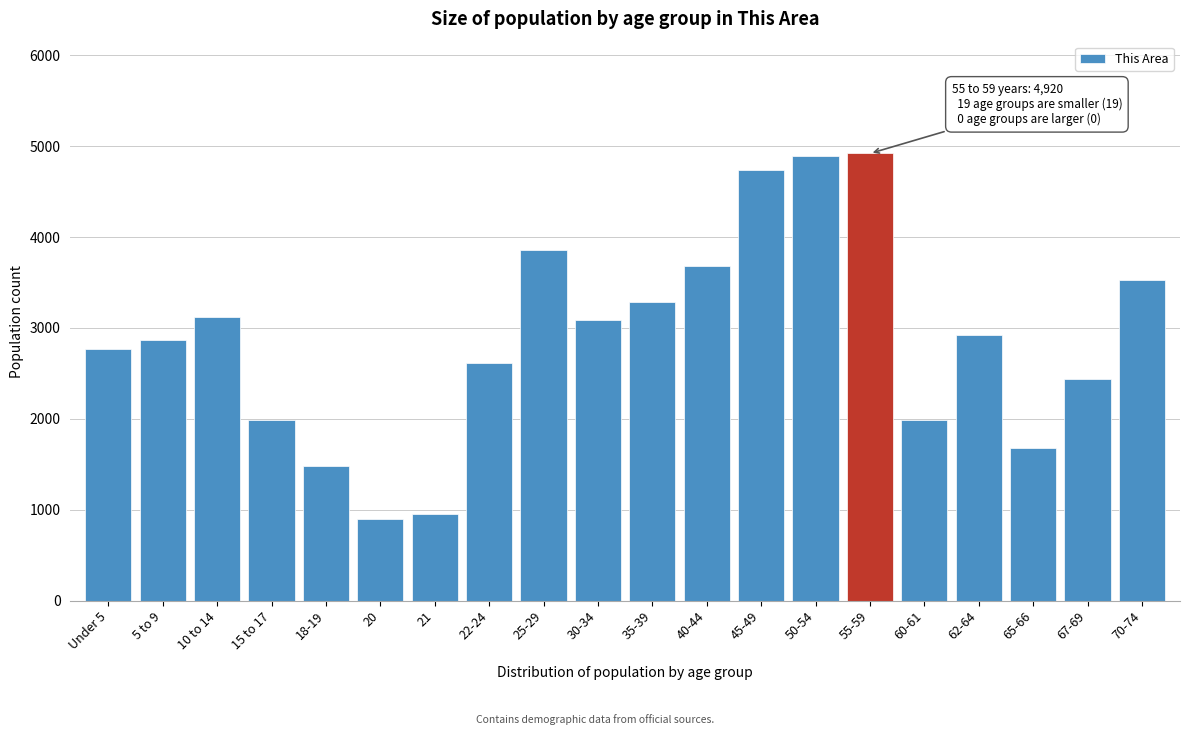

What is the maximum value shown in the chart?

4920